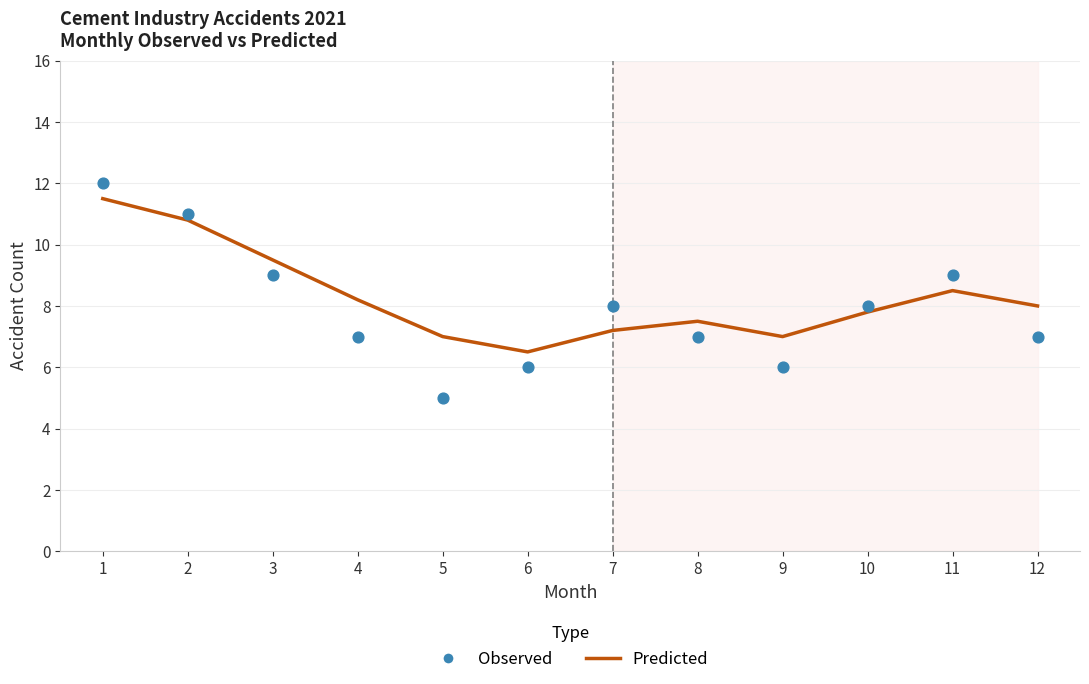

Which series reaches the minimum Y coordinate?

Observed